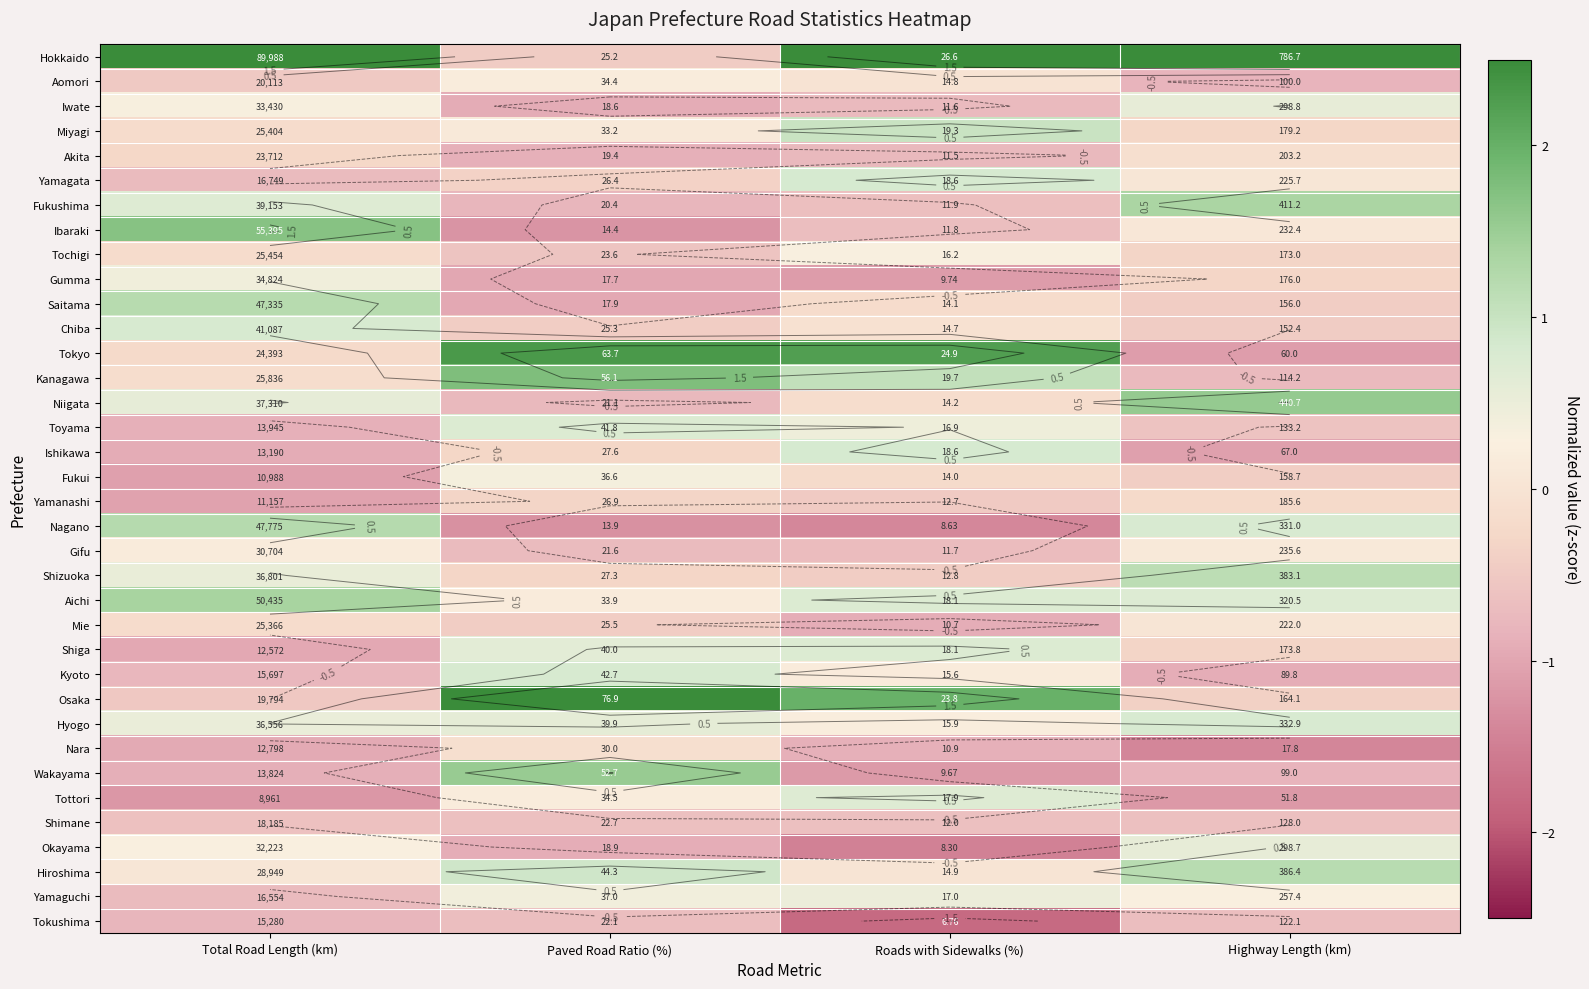

True or false: Fukui has a value of -0.4 at Highway Length (km).

True